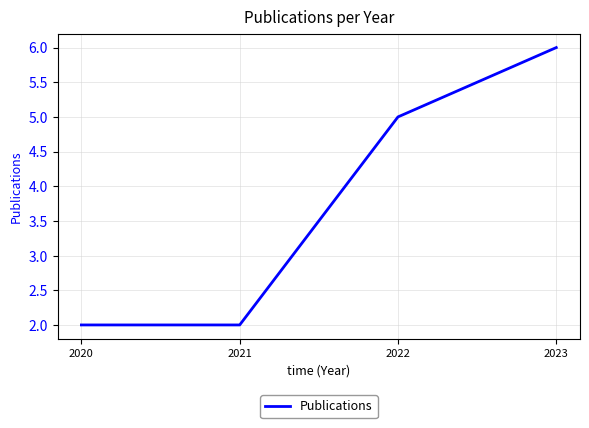

Does the chart display data point markers on the line(s)?

No